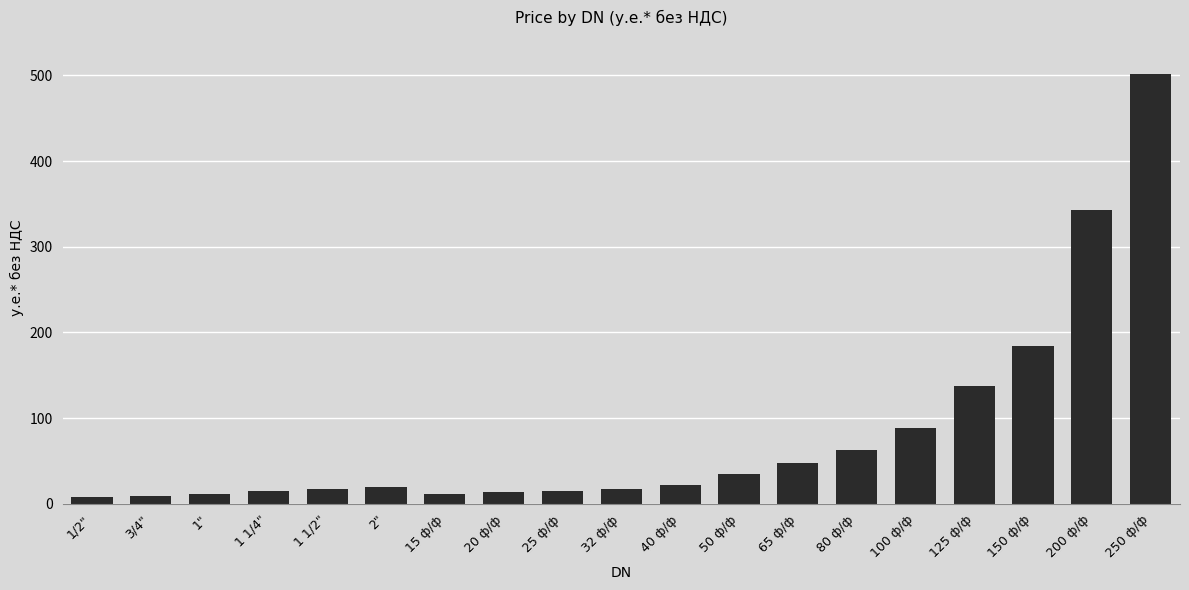

What is the label of the 15th bar from the right?

1 1/2"